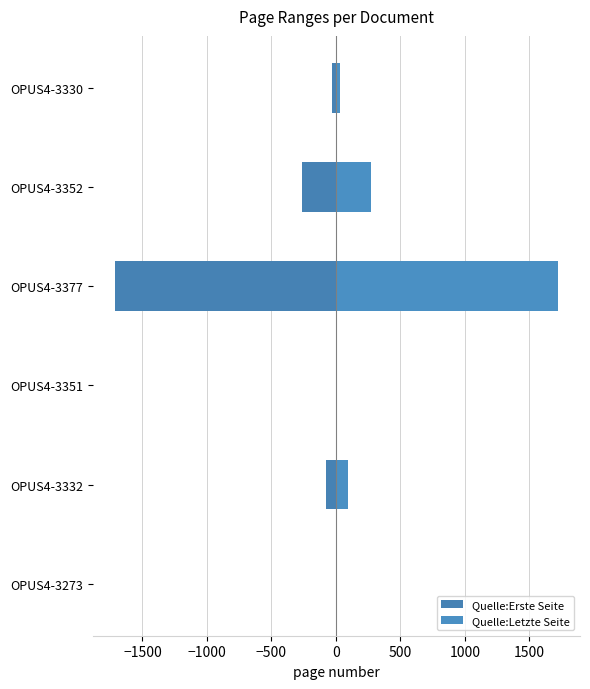

What is the average value of the Quelle:Erste Seite series?

-347